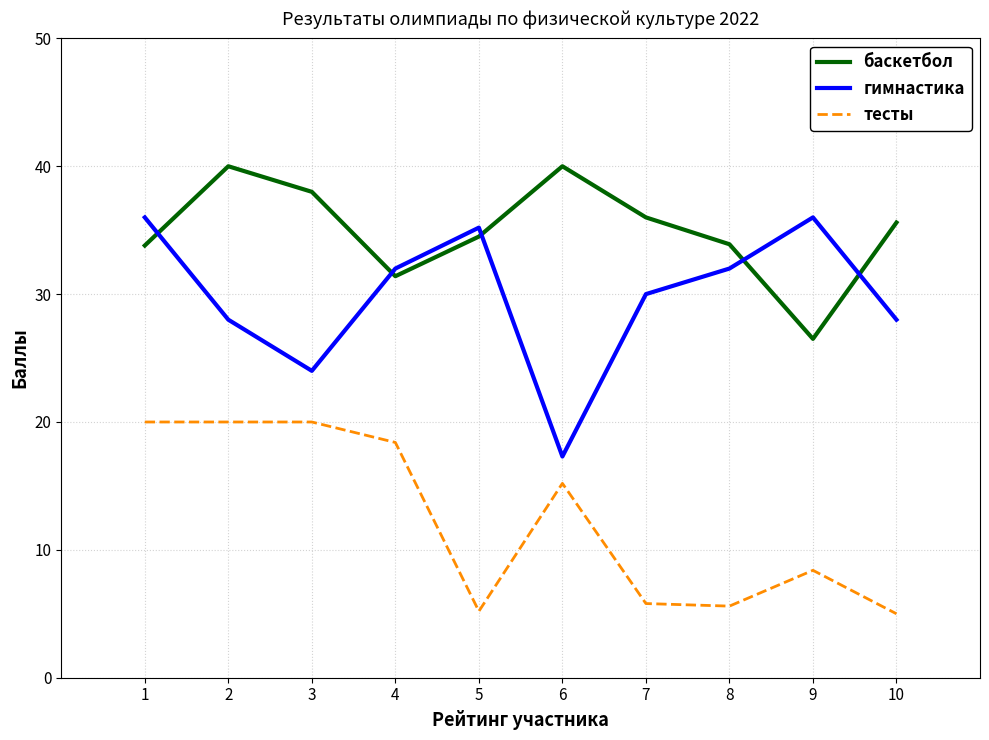

What is the difference between the highest and lowest values at 9?

27.6